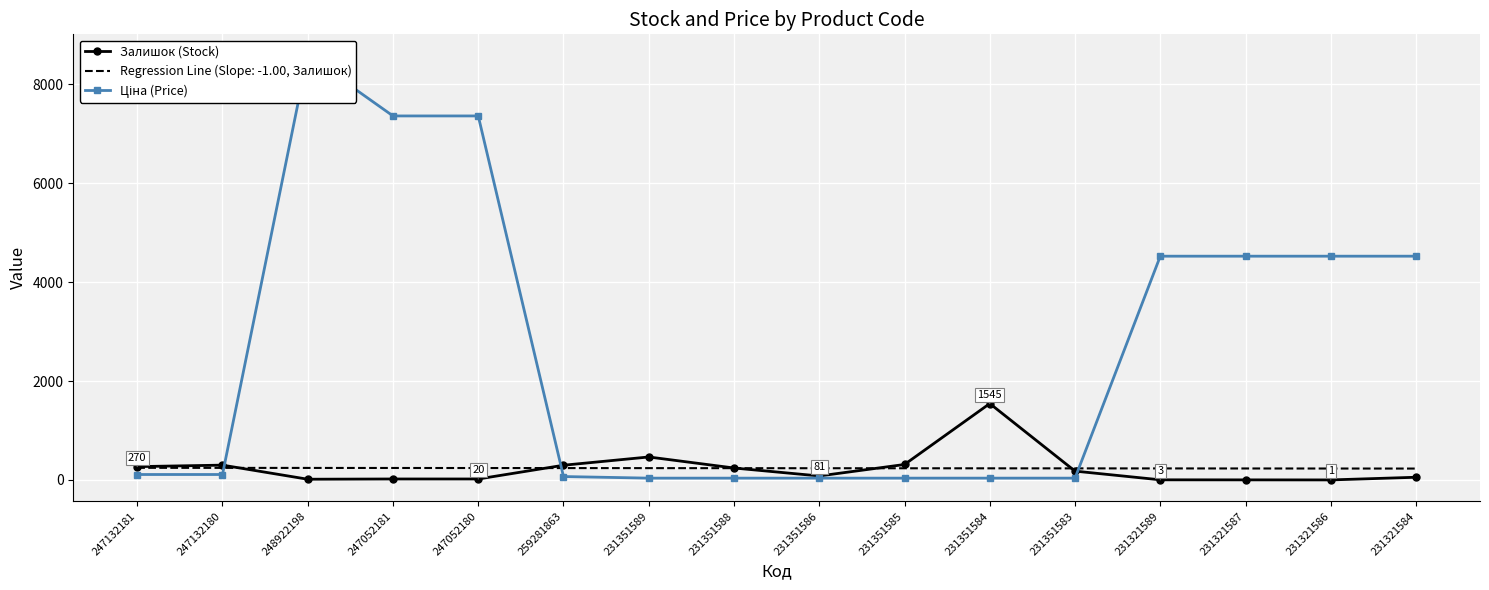

Reading left to right, transcribe all the data shown in this chart.

Залишок (Stock): 270.0	300.0	15.0	20.0	20.0	298.0	465.0	242.0	81.0	313.0	1545.0	179.0	3.0	2.0	1.0	55.0
Ціна (Price): 110.5	110.5	8581.1	7360.2	7360.2	69.4	37.0	37.0	37.0	37.0	37.0	37.0	4524.7	4524.7	4524.7	4524.7